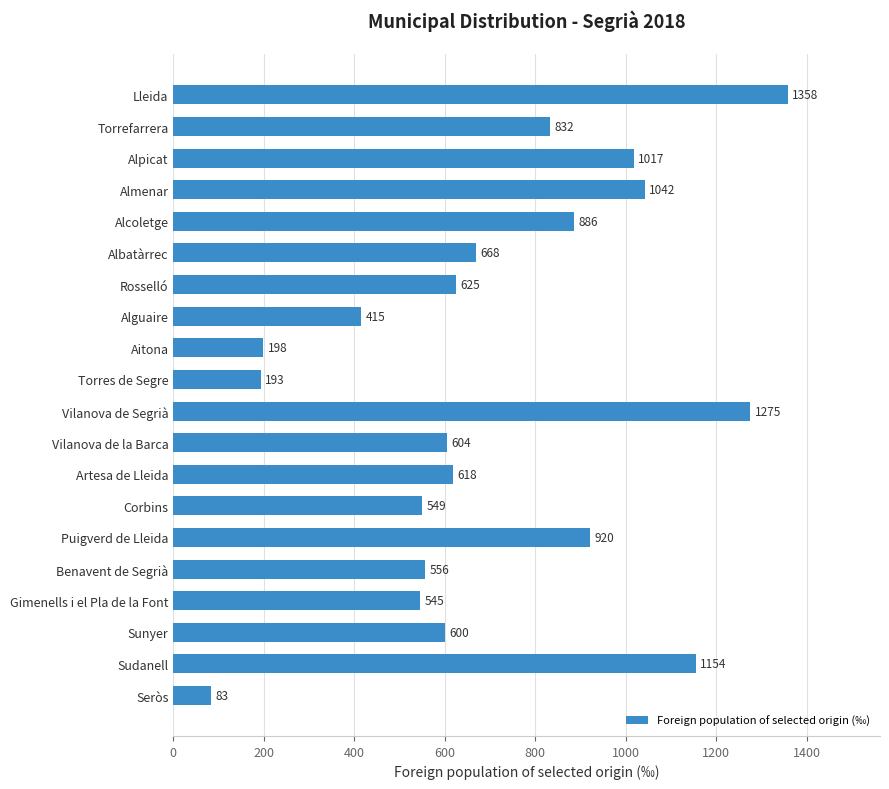

What position from the bottom is Artesa de Lleida?

8